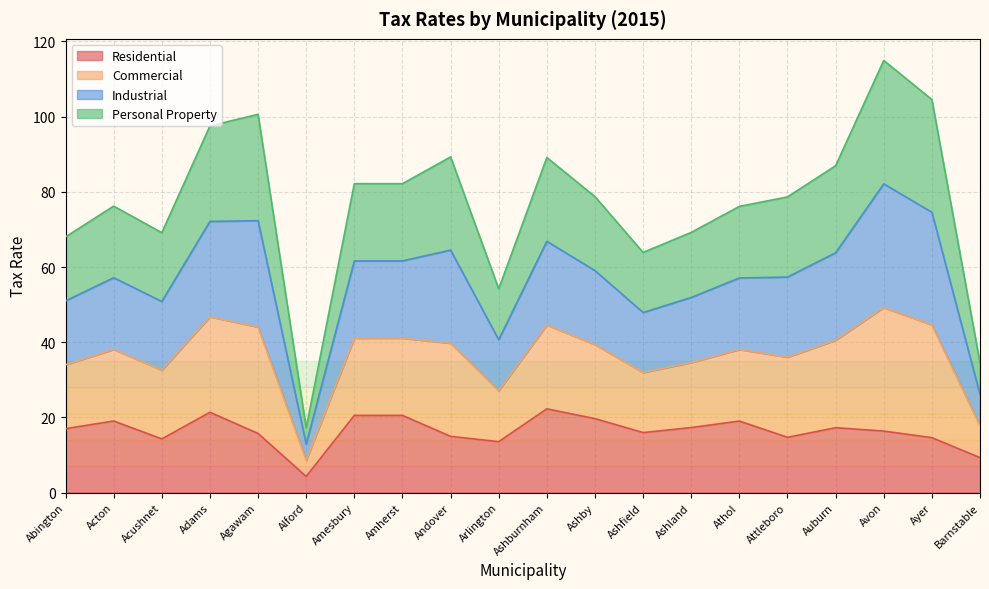

Between Agawam and Ashby, which is larger?

Ashby